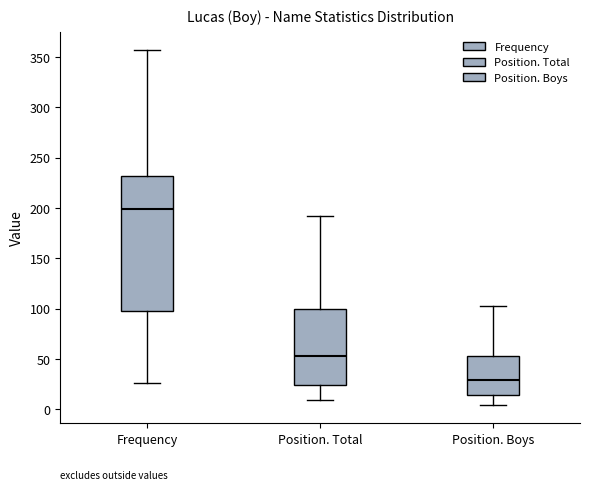

Which box has the highest median line?

Frequency